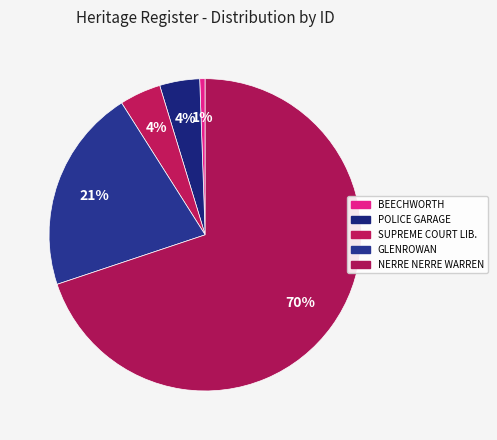

Count the number of slices in the pie.

5